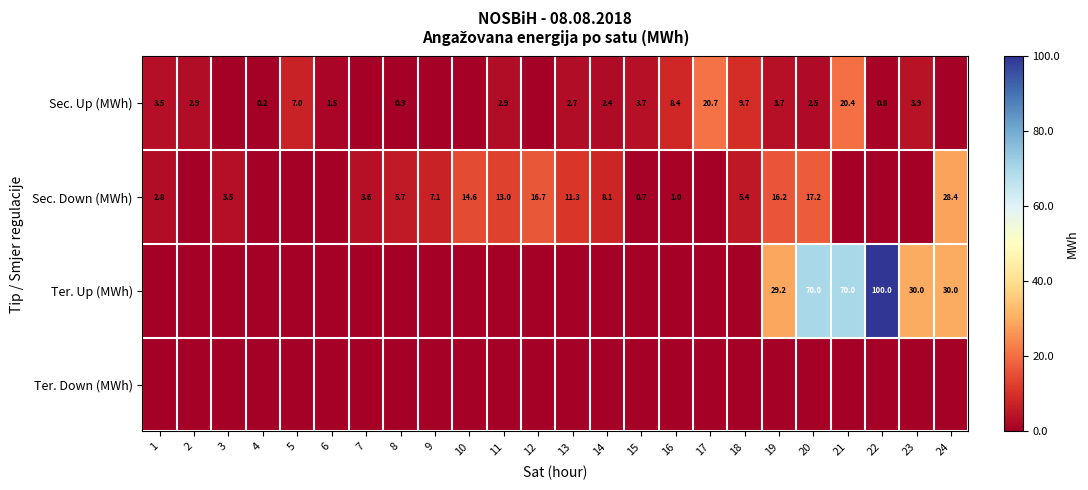

Is the value of Sec. Down (MWh) at 12 greater than the value of Ter. Up (MWh) at 24?

No